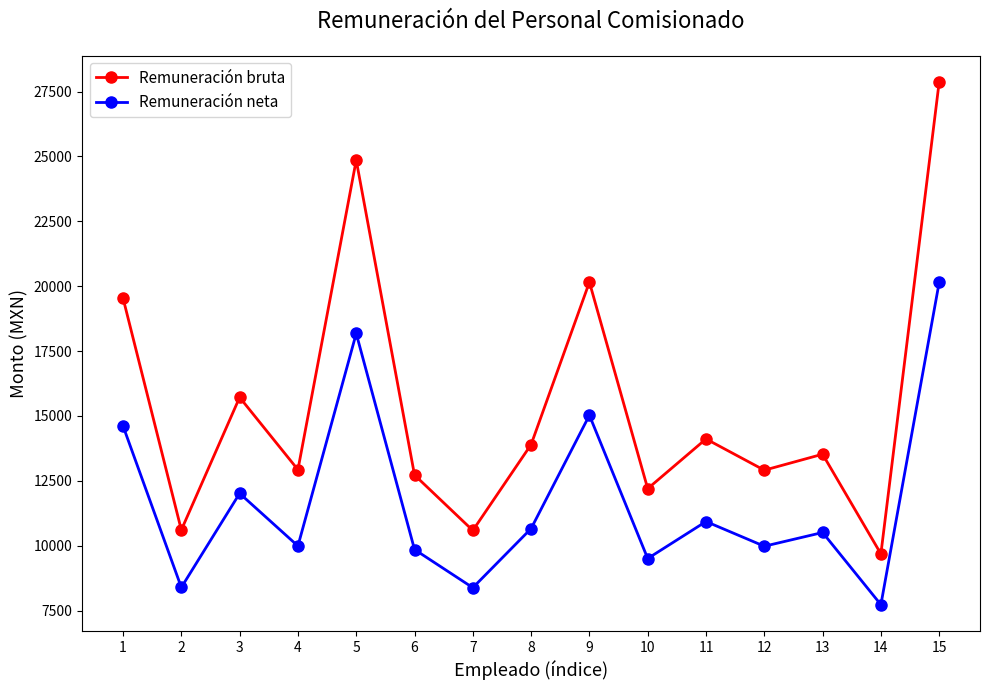

What is the approximate value of Remuneración neta at 5?

18178.4